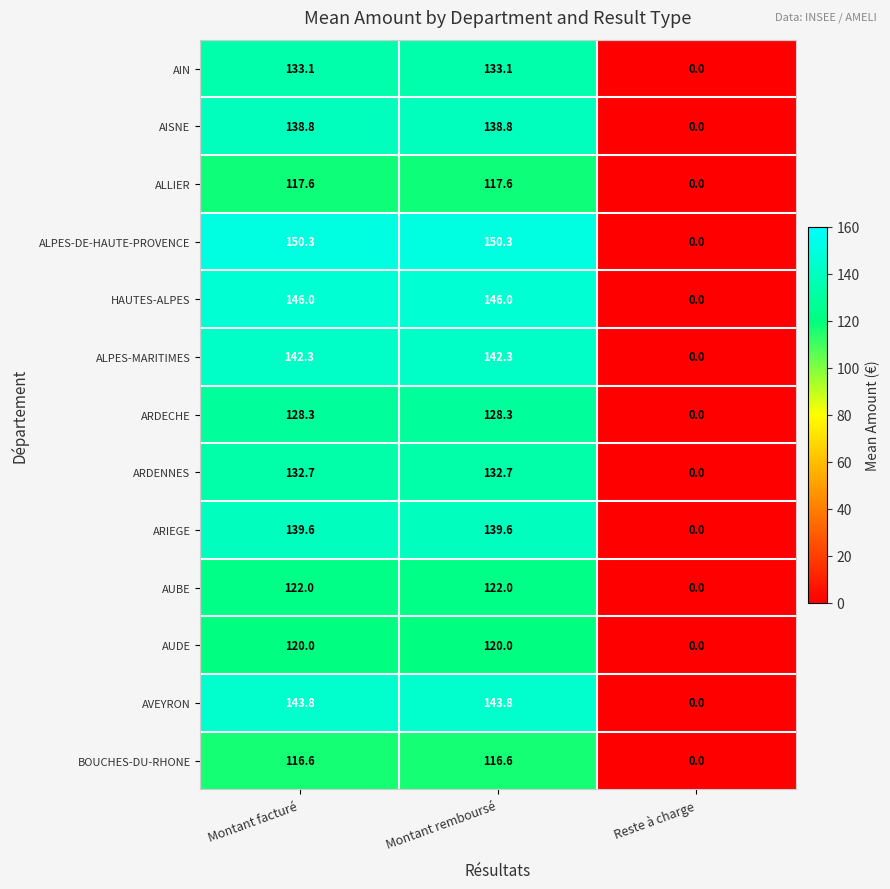

Is the value of AIN at Reste à charge greater than the value of ARIEGE at Montant facturé?

No